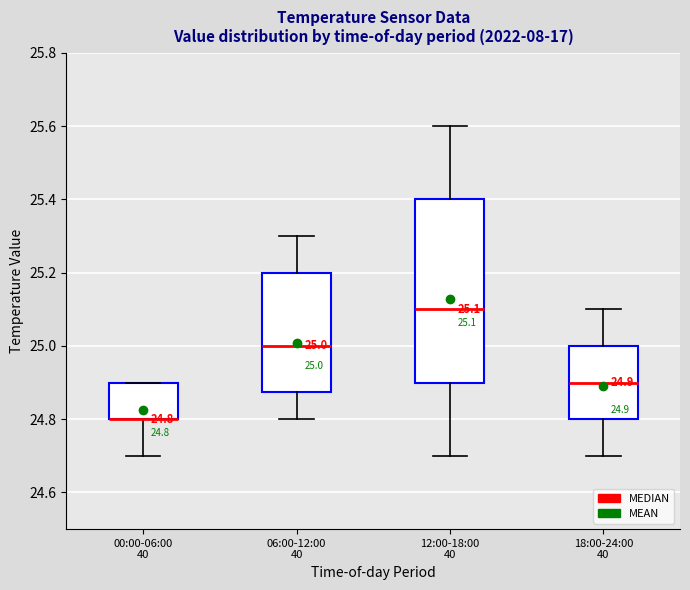

Comparing the boxes themselves (not the whiskers), which one is the tallest?

12:00-18:00 40